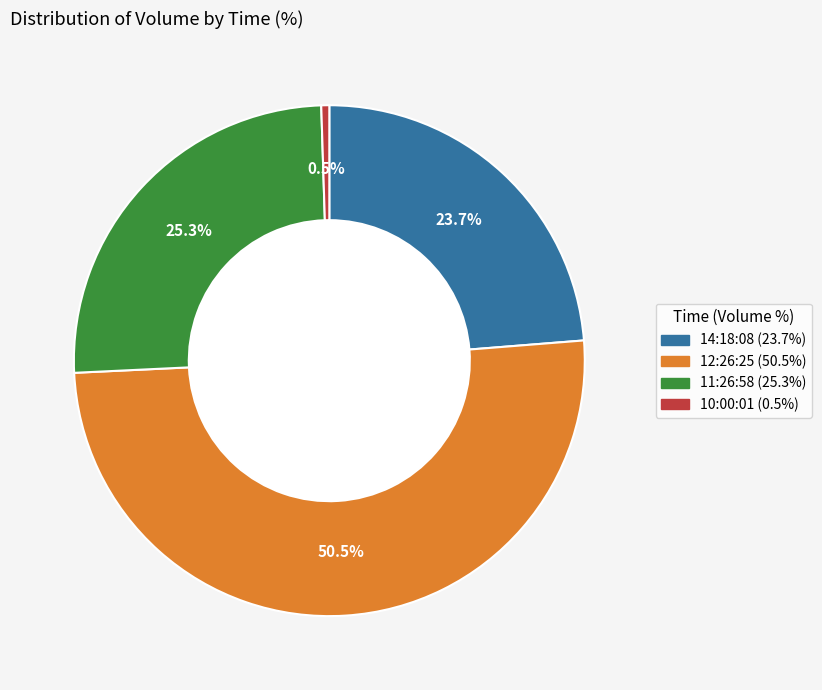

Rank the categories by value from highest to lowest.

12:26:25, 11:26:58, 14:18:08, 10:00:01